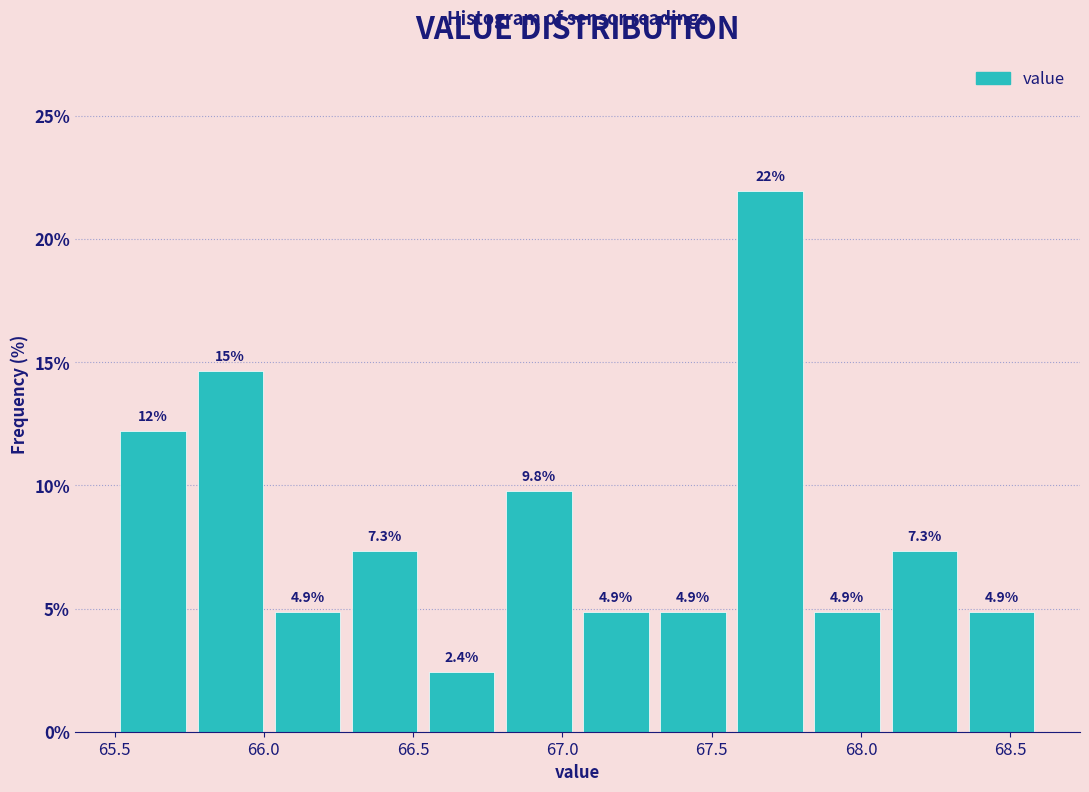

Which range on the x-axis has the tallest bar?

67.55 to 67.85